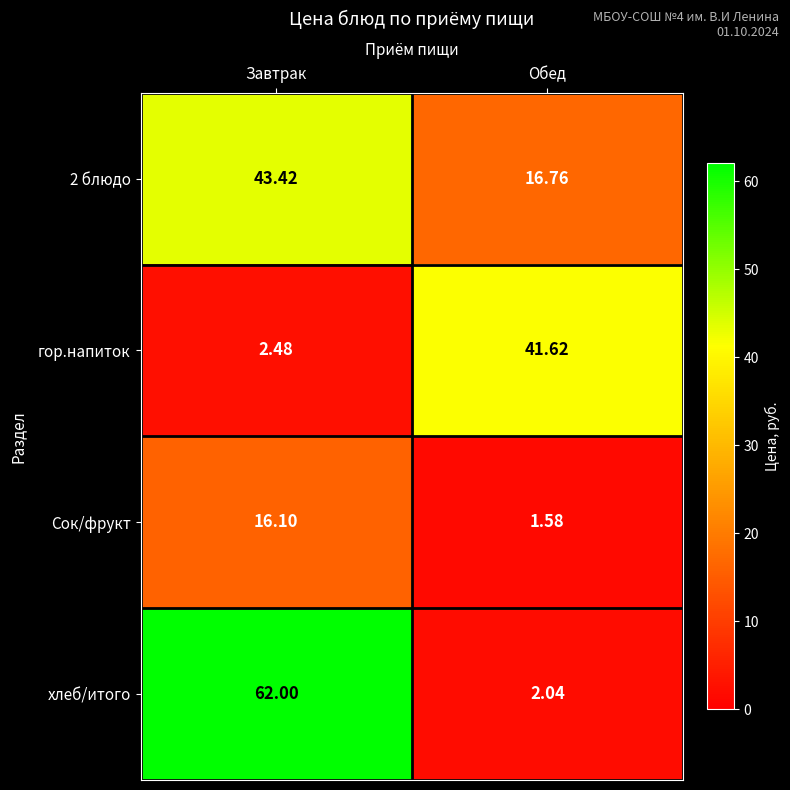

At which label is гор.напиток closest to 22?

Завтрак